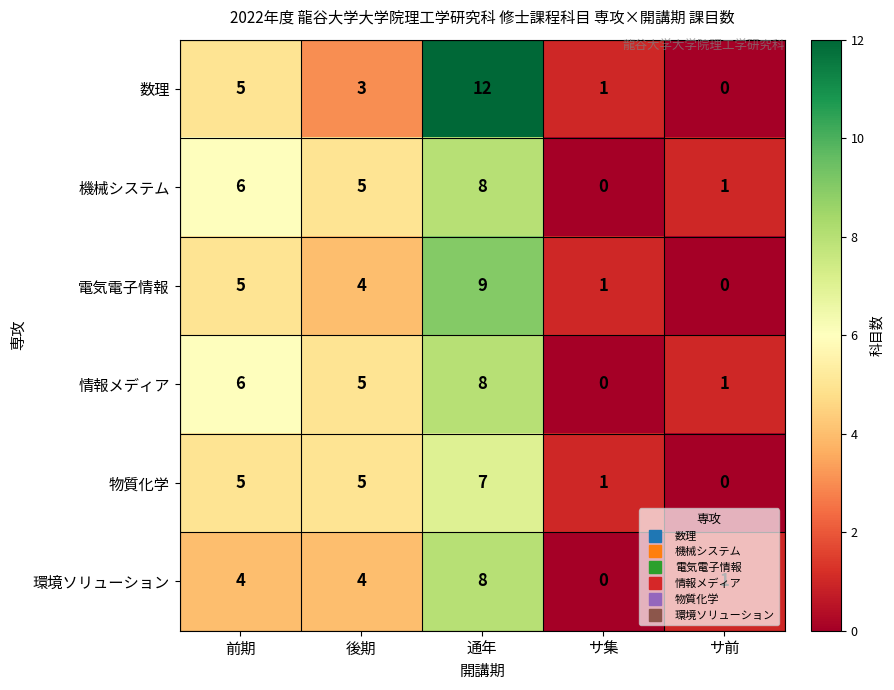

What is the average value of the 物質化学 series?

4